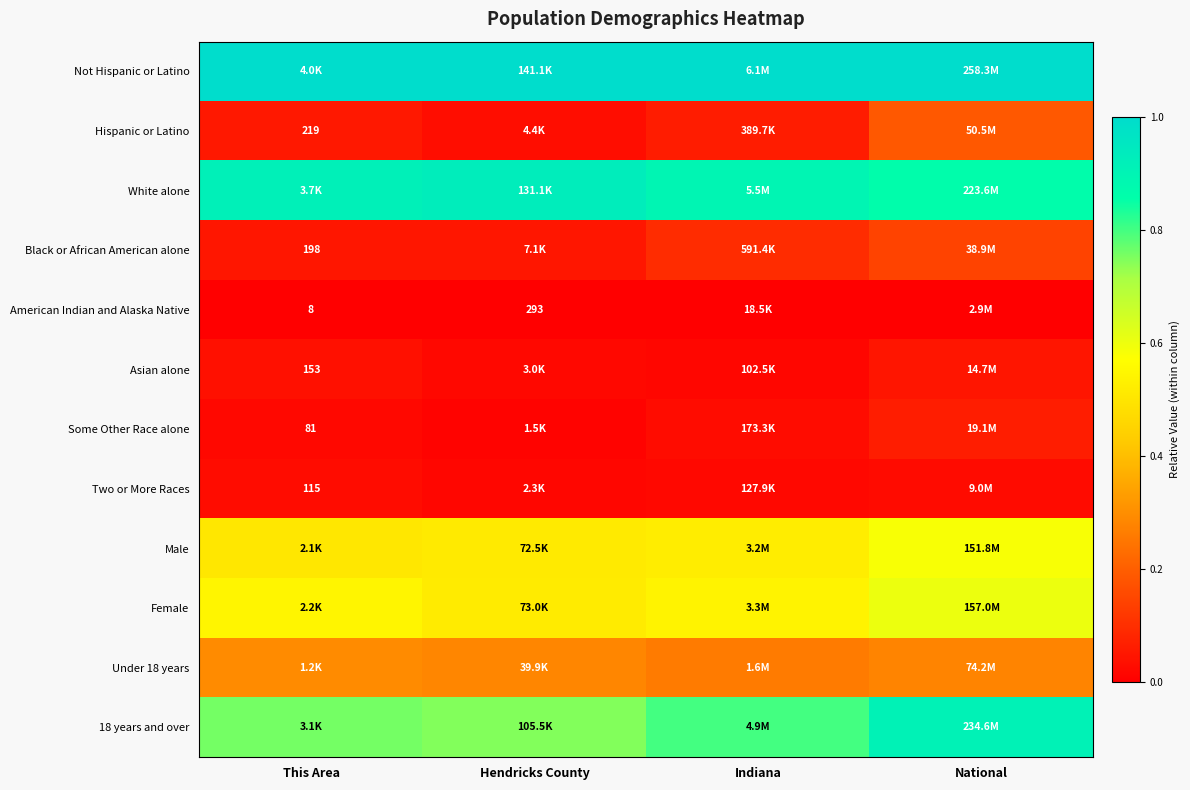

The White alone series shows 1.6 at Indiana. True or false?

False